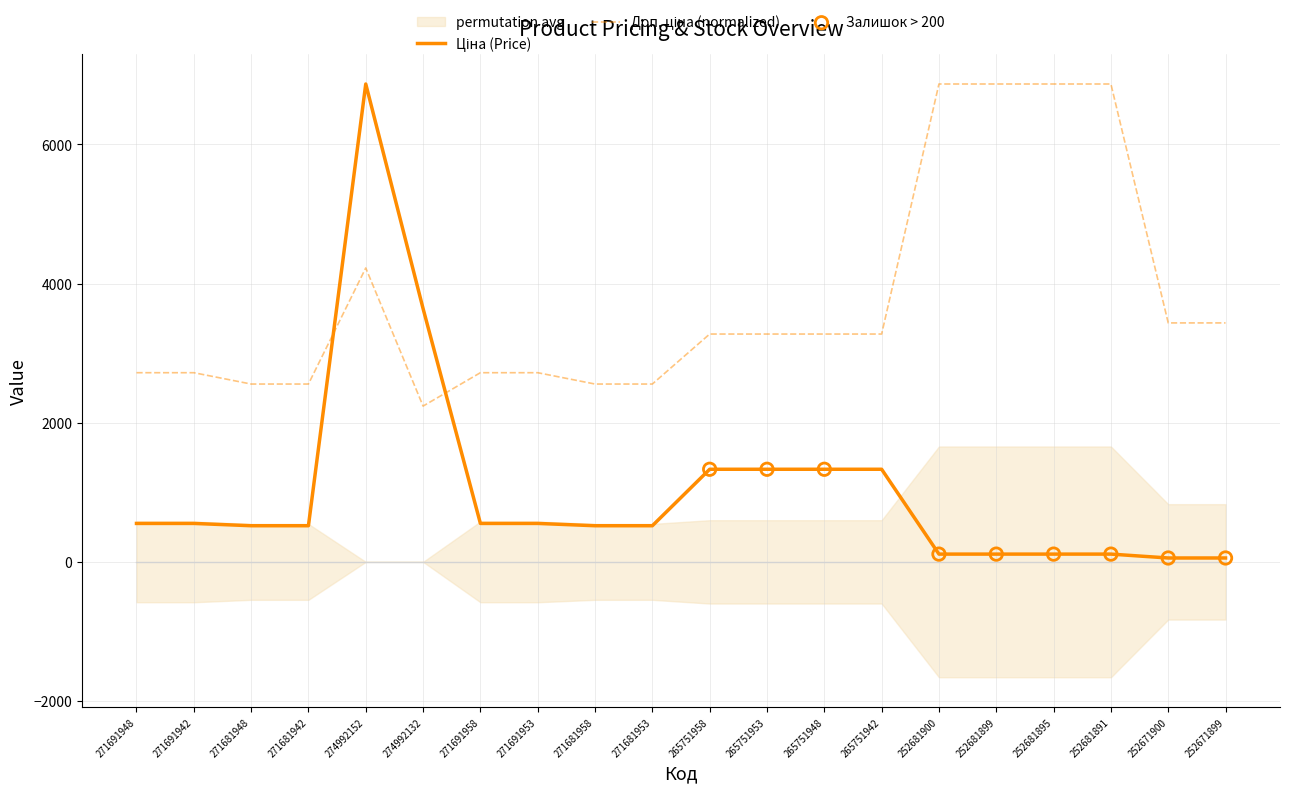

At how many categories does at least one series exceed 5754?

5